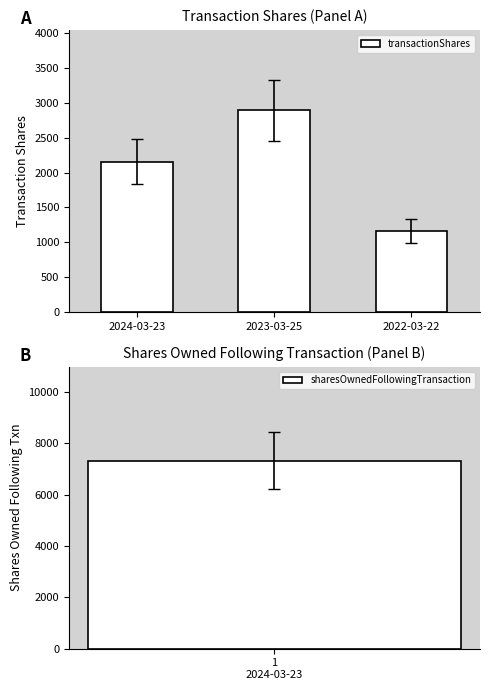

What is the change in value from 2023-03-25 to 2022-03-22?

-1731